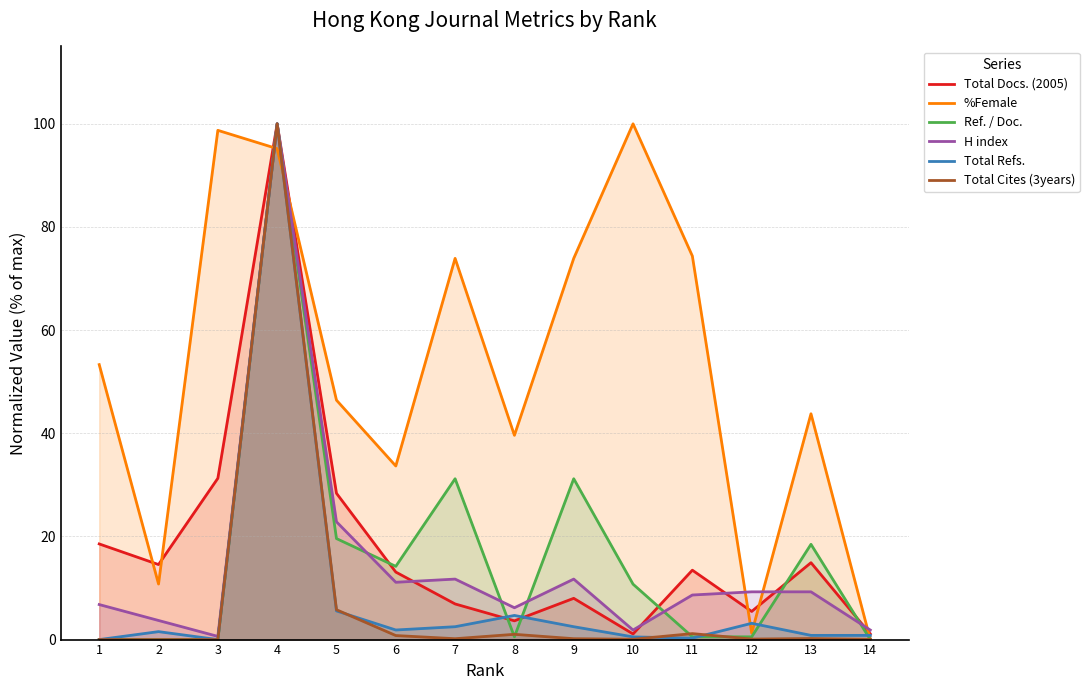

The Ref. / Doc. series shows 0.5 at 12. True or false?

True